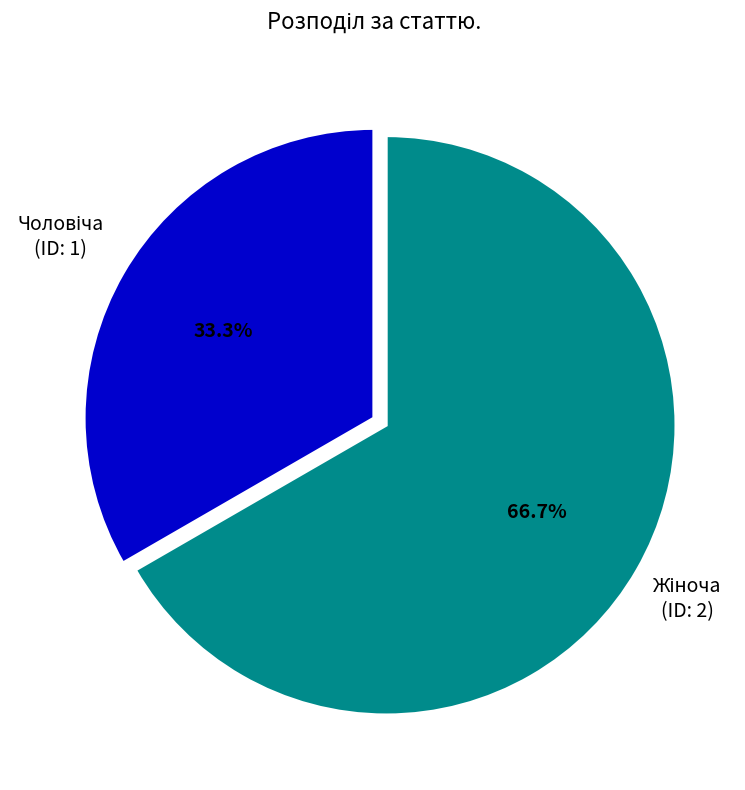

Does any single category account for the majority?

Yes